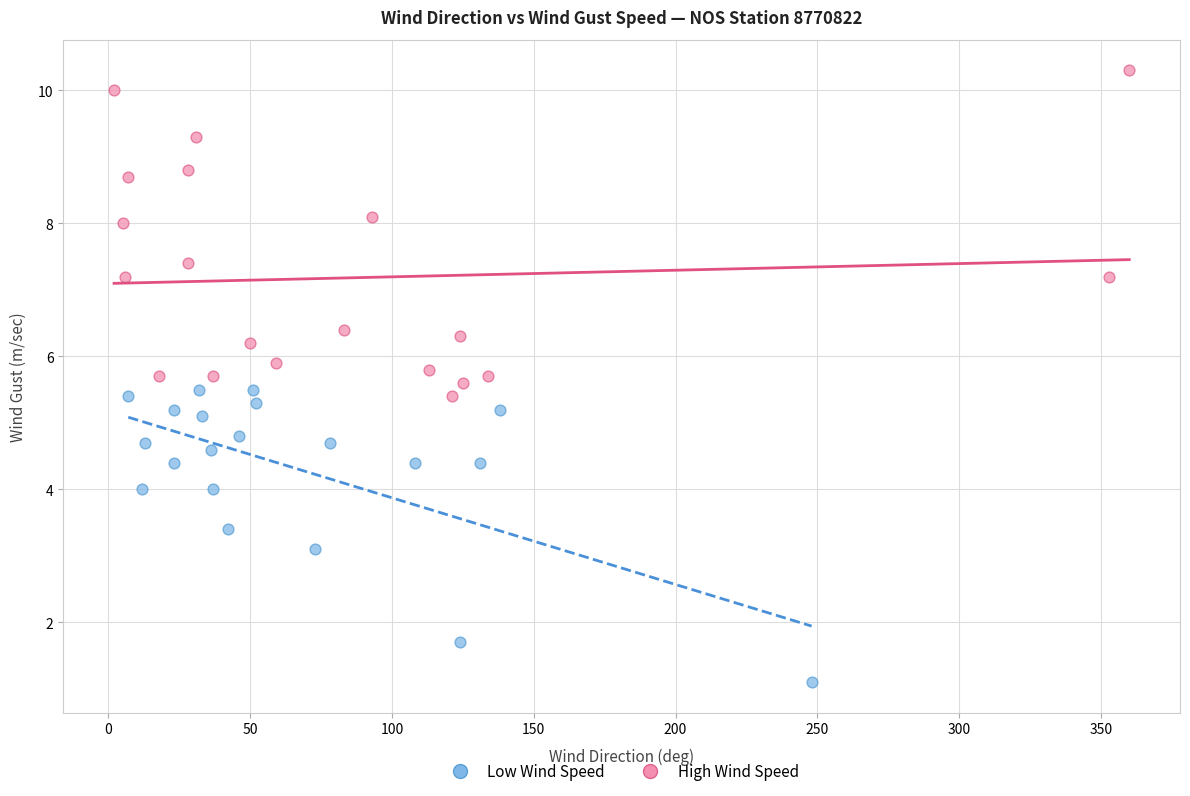

Which series reaches the minimum Y coordinate?

Low Wind Speed